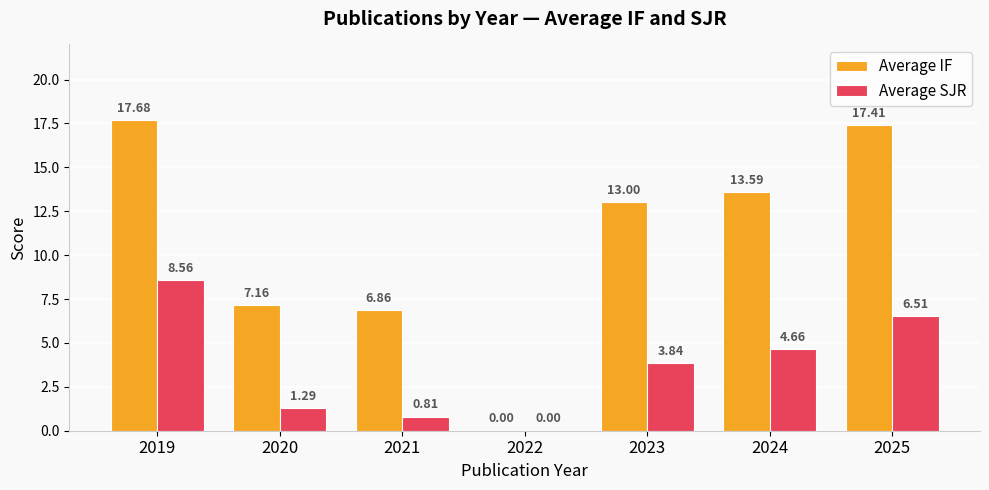

How many groups of bars are there?

7